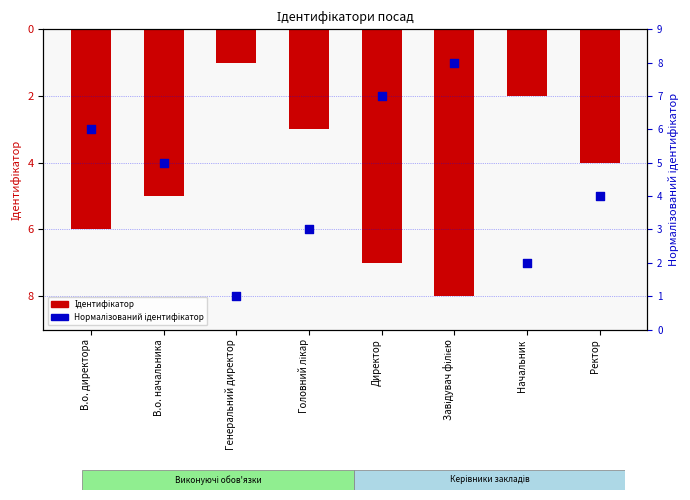

At which category is the sum across all series the highest?

В.о. директора